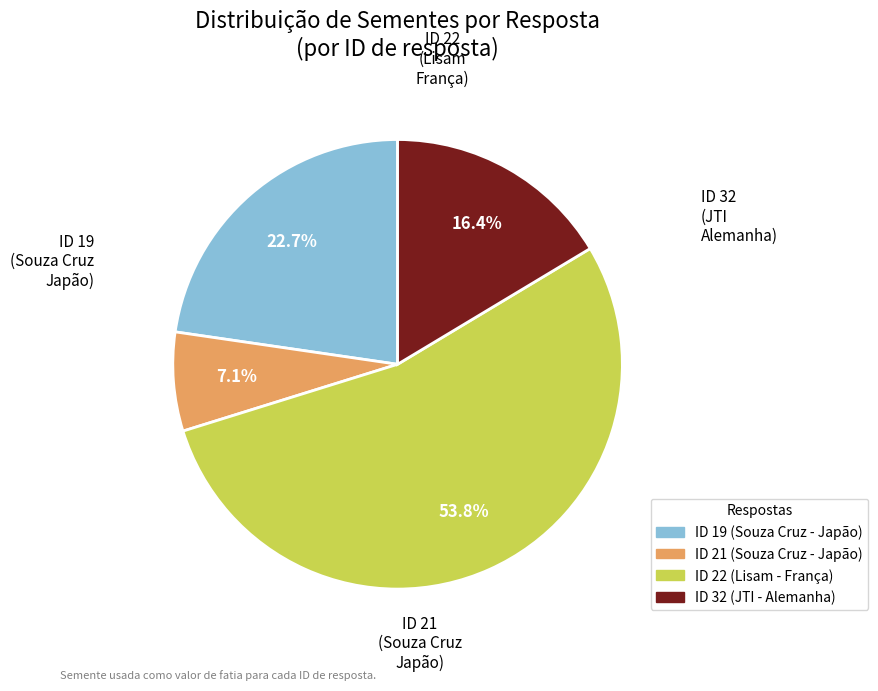

What percentage do ID 32 (JTI - Alemanha) and ID 22 (Lisam - França) together represent?

70.2%